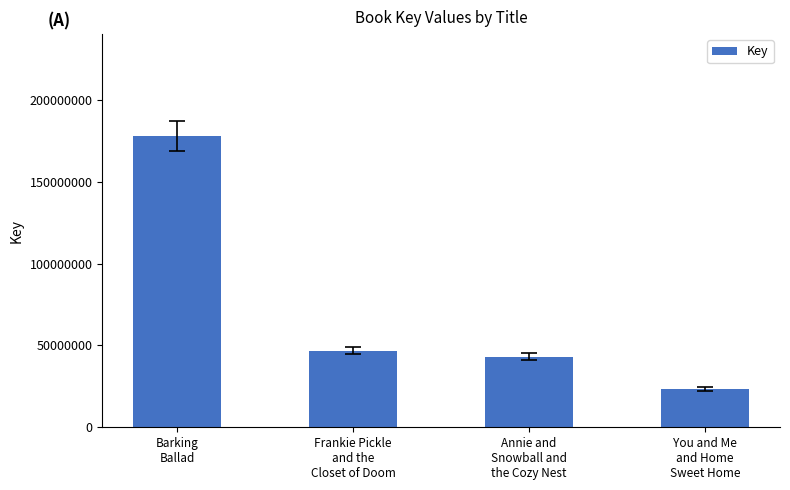

What is the smallest value displayed?

23539486